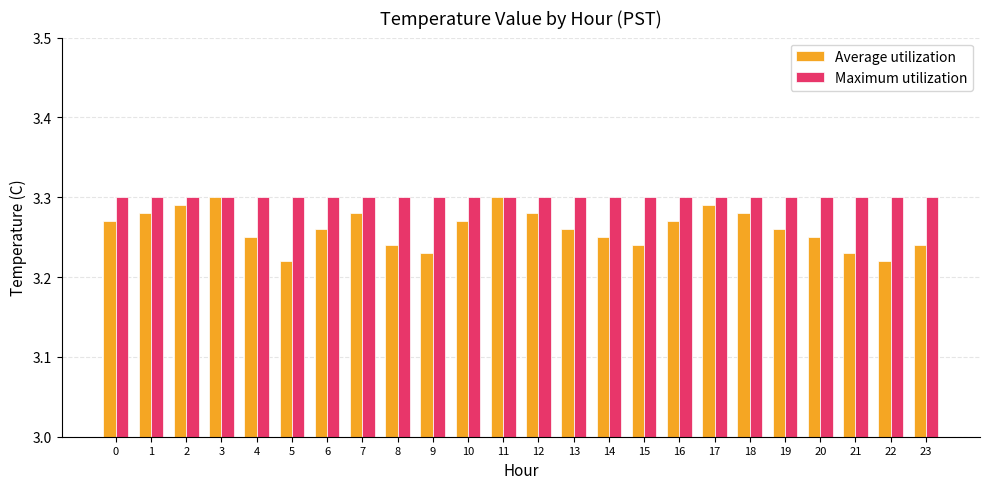

Which series has the largest range (max minus min)?

Average utilization